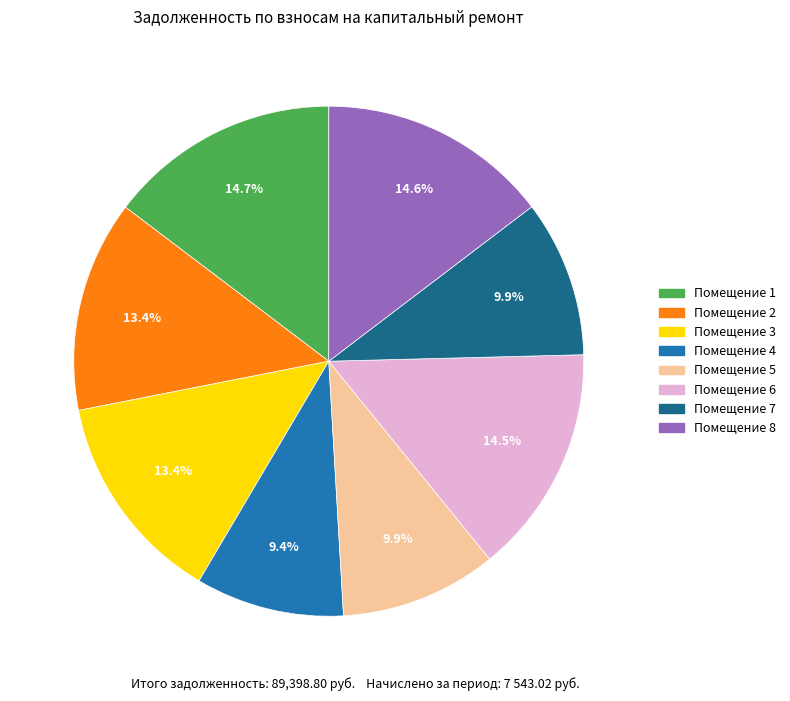

Count the number of slices in the pie.

8